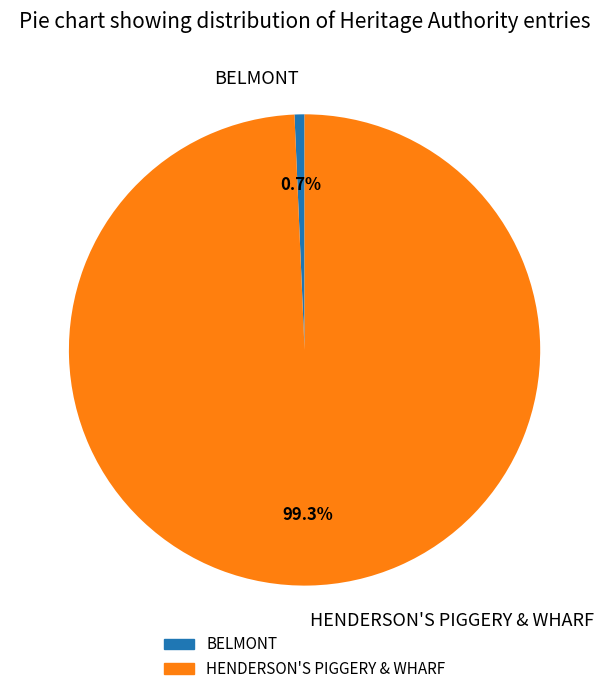

What is the majority slice?

HENDERSON'S PIGGERY & WHARF